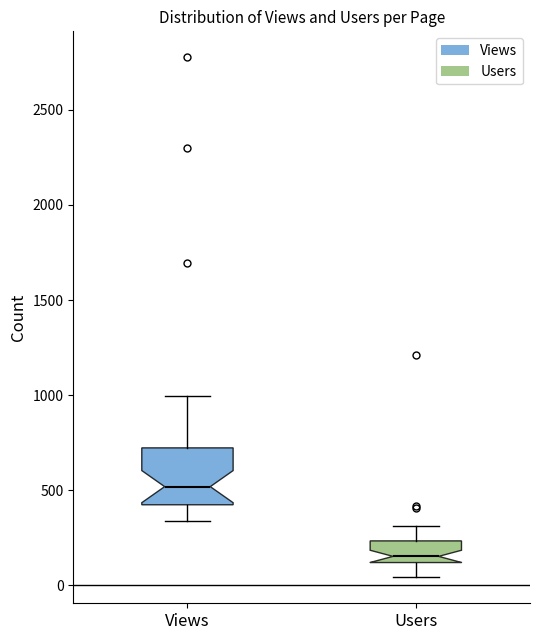

Which box's median line is the highest?

Views